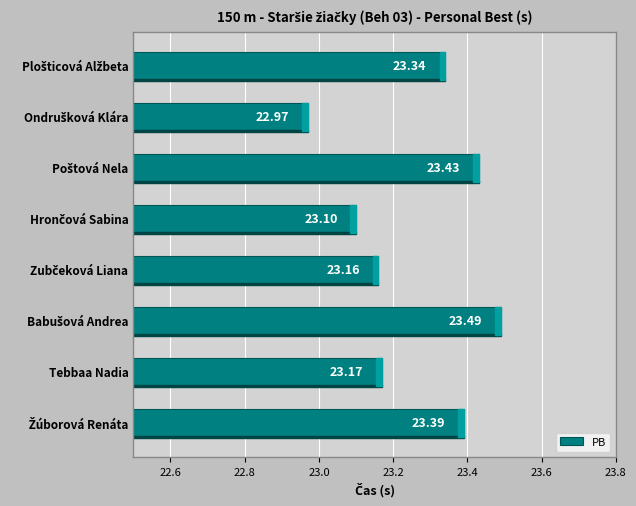

What is the sum of all values?

186.1